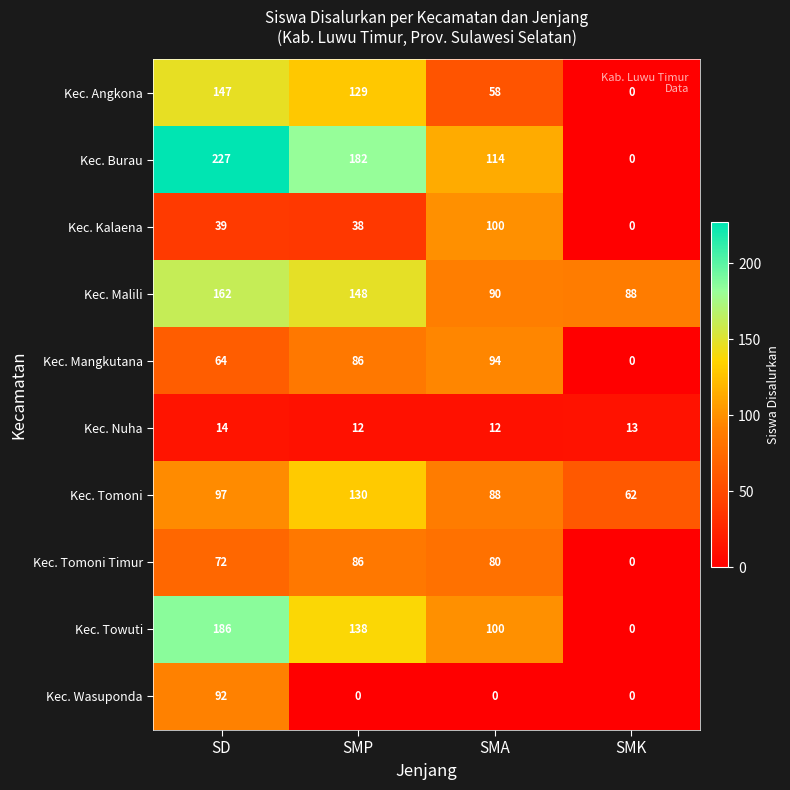

How many categories are shown in the chart?

4